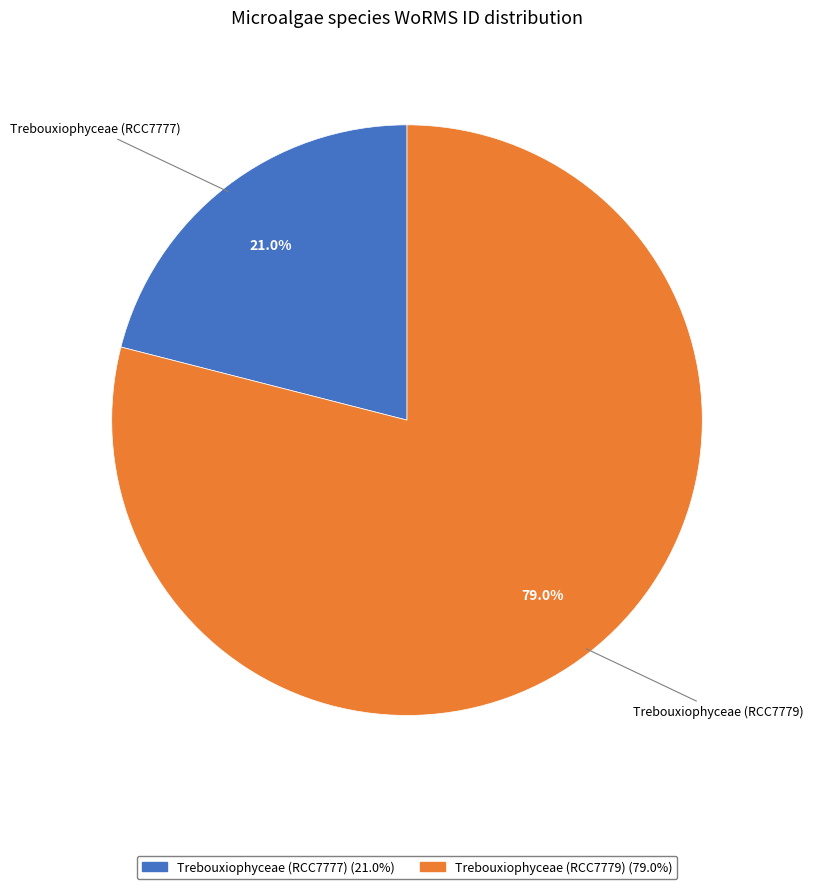

To the nearest percent, what portion does Trebouxiophyceae (RCC7777) represent?

21%